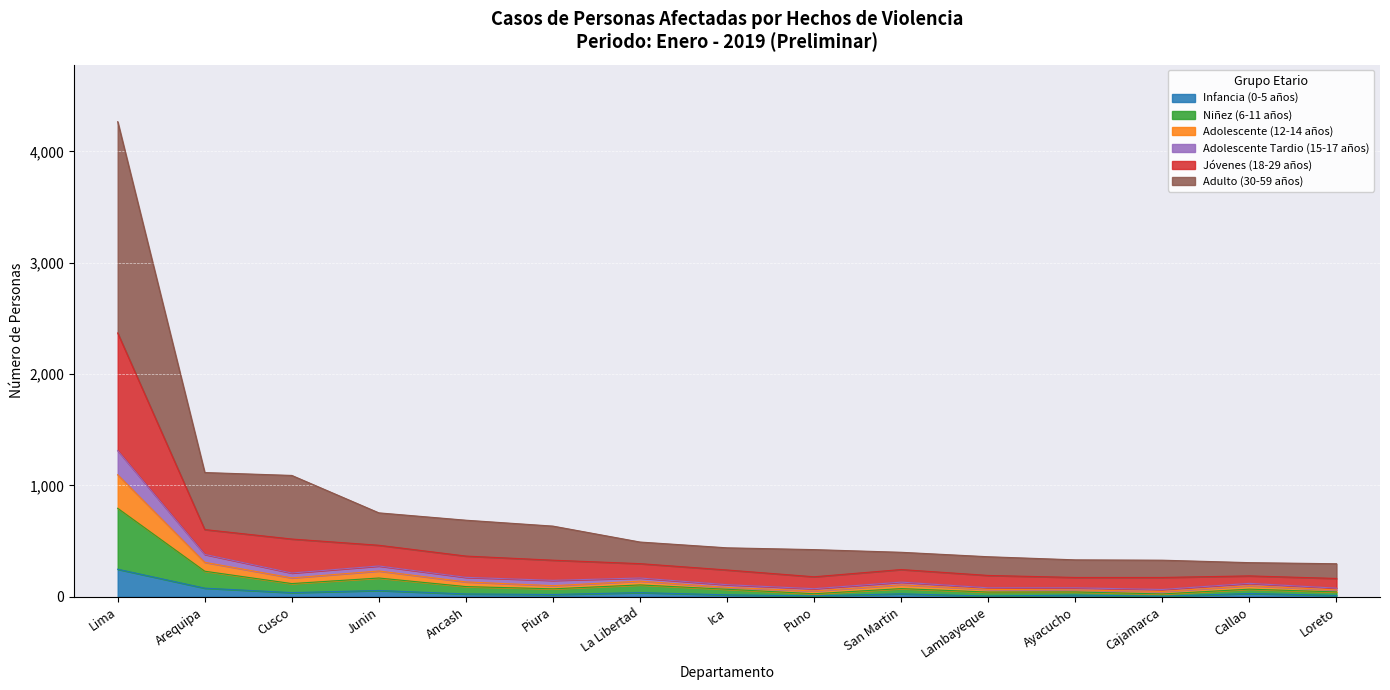

Where does the Niñez (6-11 años) series first go above 72?

Lima